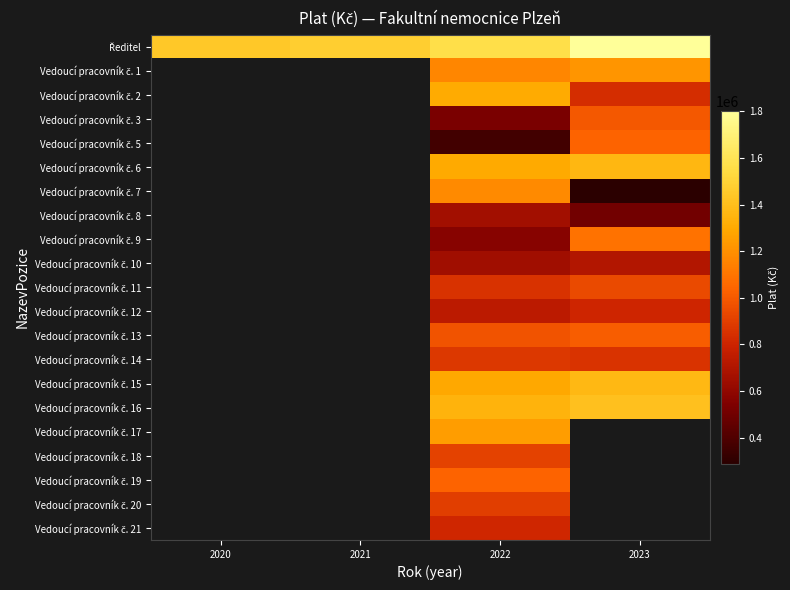

Is it true that Ředitel equals 1474662.0 at 2021?

True